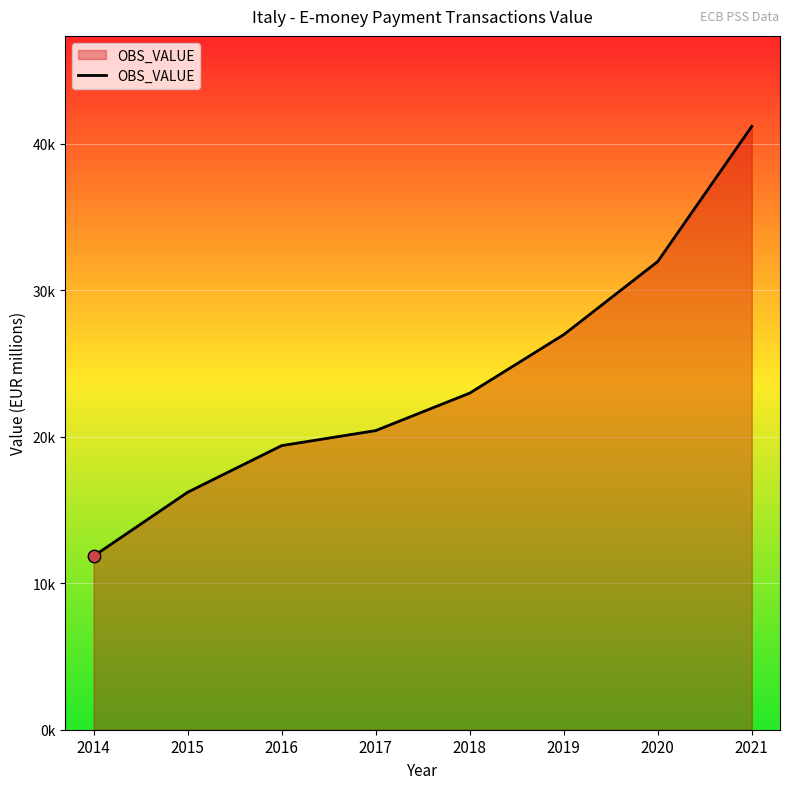

What is the ratio of the value at 2018 to the value at 2020?

0.7